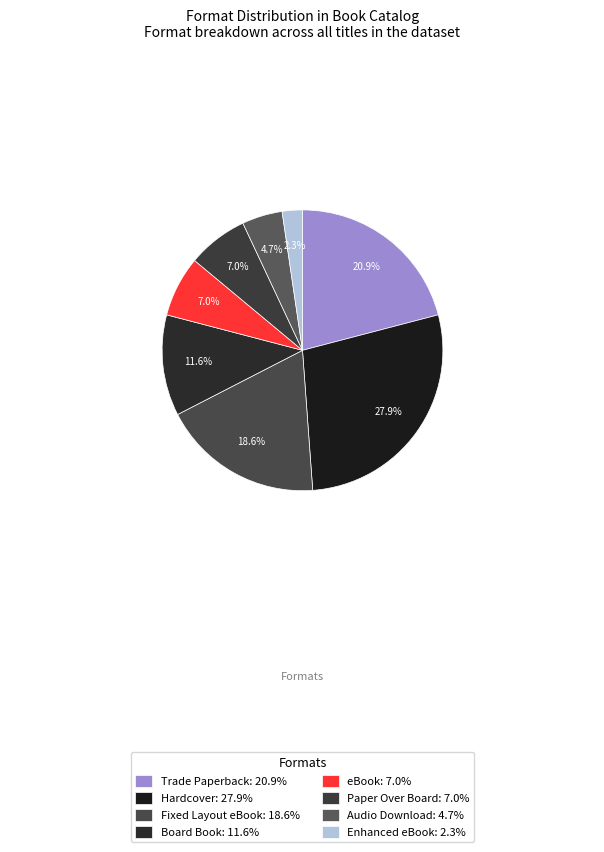

How many segments does this pie chart have?

8